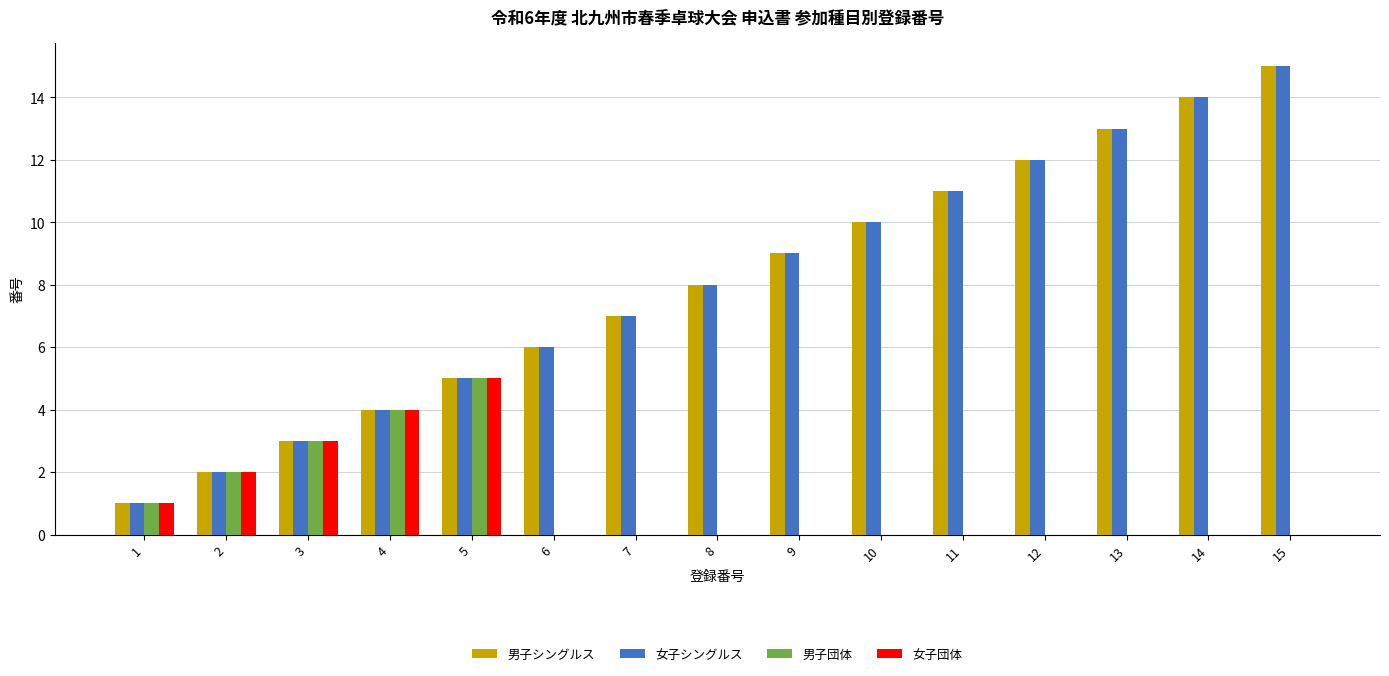

At which category is the sum across all series the highest?

15